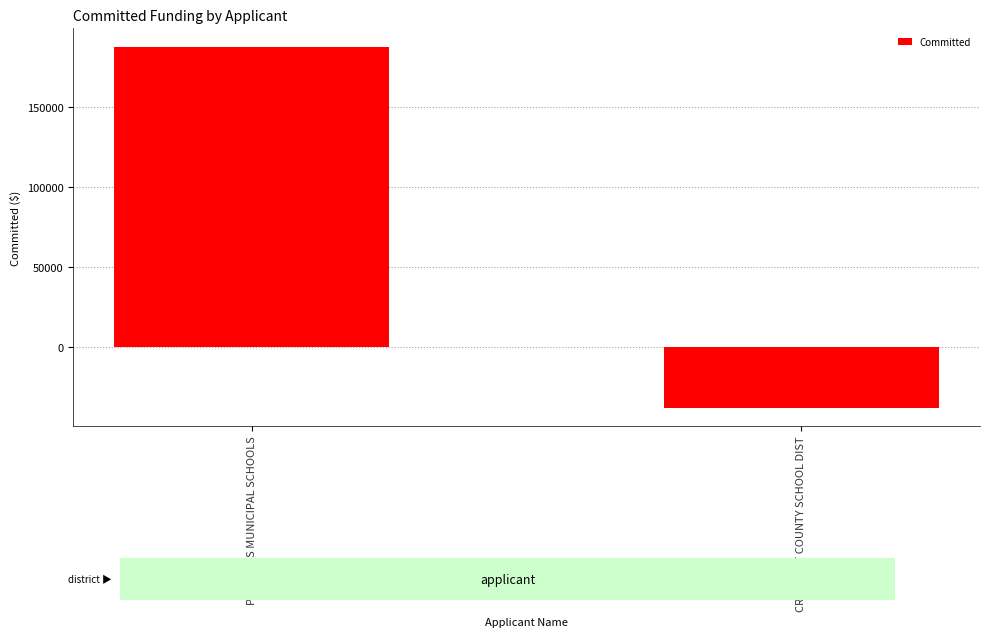

Reading left to right, list all the values displayed in this chart.

188111.1	-37939.2